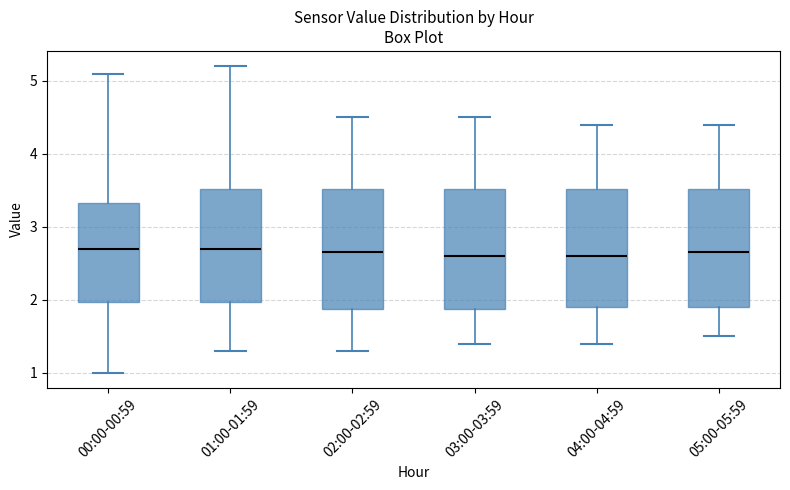

Reading left to right, read every box against the y-axis: the position of its median line, the range the box covers, and the ends of its whiskers. The values are not printed on the chart, so give them approximately, as read against the axis.

00:00-00:59: median 2.7, box 2.0 to 3.3, whiskers 1.0 to 5.1
01:00-01:59: median 2.7, box 2.0 to 3.5, whiskers 1.3 to 5.2
02:00-02:59: median 2.7, box 1.9 to 3.5, whiskers 1.3 to 4.5
03:00-03:59: median 2.6, box 1.9 to 3.5, whiskers 1.4 to 4.5
04:00-04:59: median 2.6, box 1.9 to 3.5, whiskers 1.4 to 4.4
05:00-05:59: median 2.7, box 1.9 to 3.5, whiskers 1.5 to 4.4